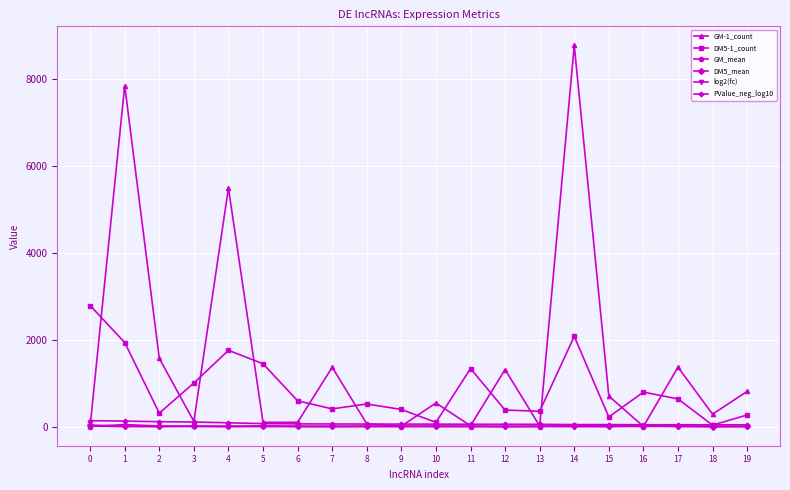

Which series has the largest range (max minus min)?

GM-1_count